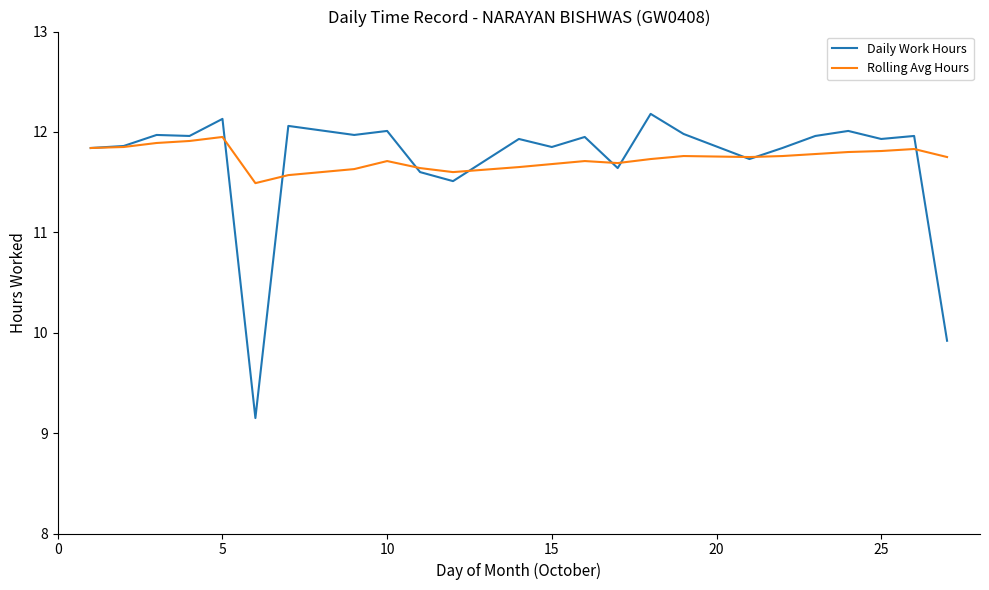

Rank the series by their maximum value, from lowest to highest.

Rolling Avg Hours, Daily Work Hours